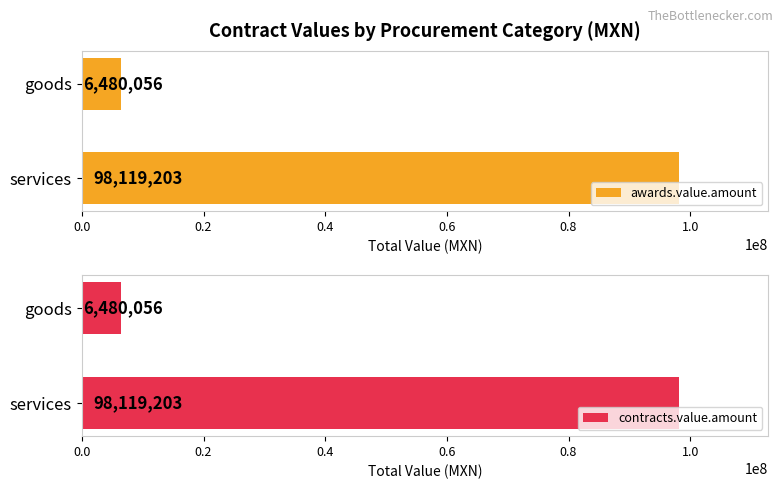

Does the chart contain stacked bars?

No